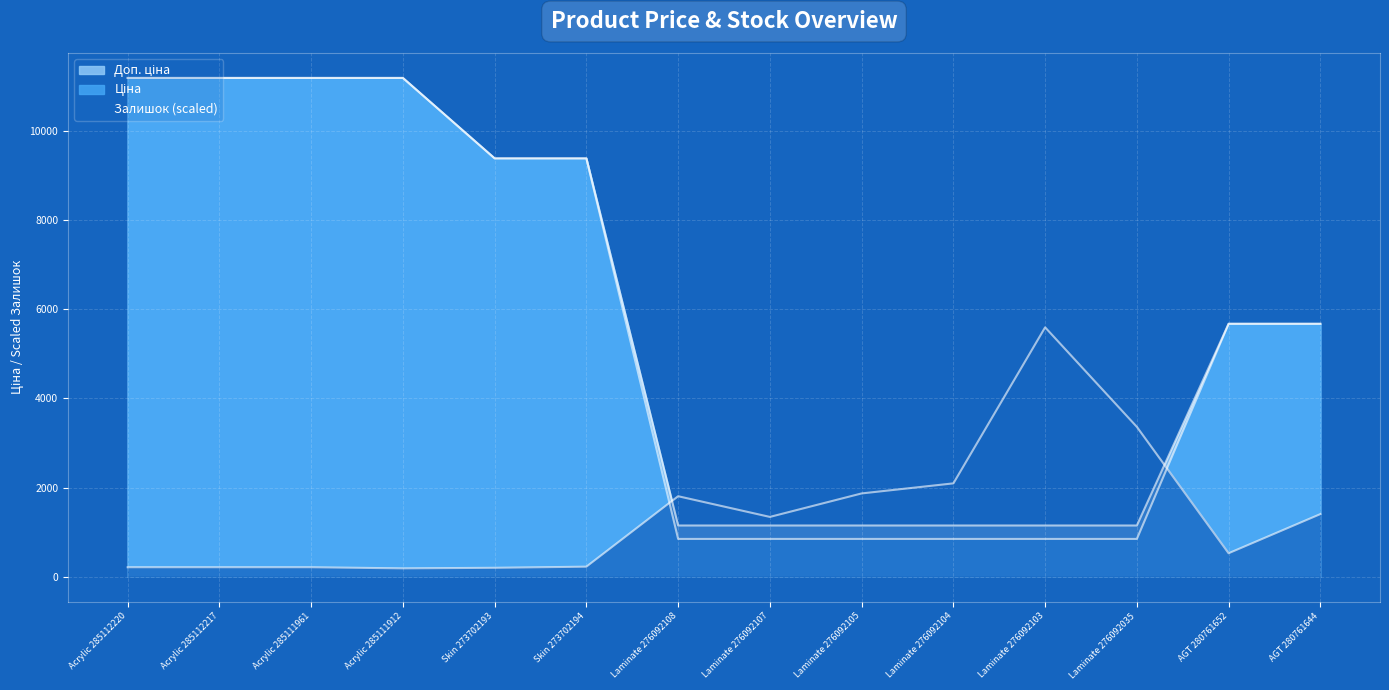

Which category has the highest value across all series?

Acrylic 285112220